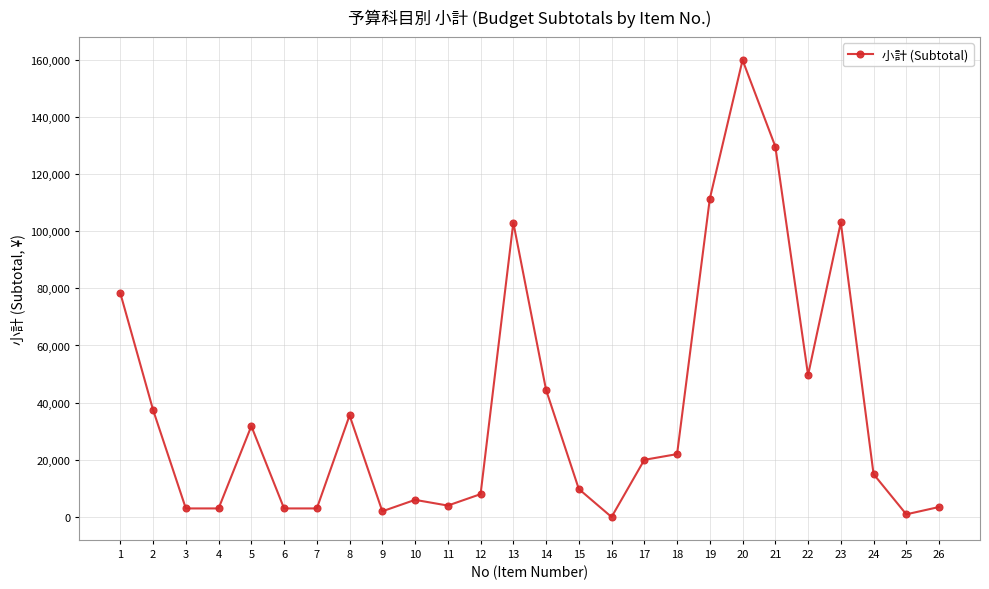

How many interior local peaks (higher than both neighbors) does the data have?

6